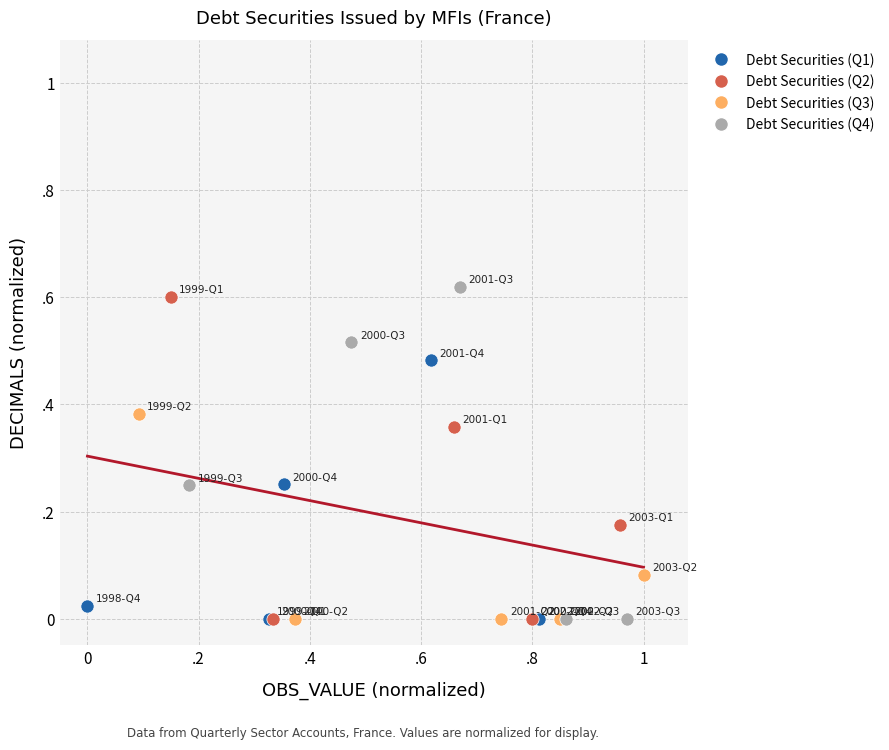

What are all the series names shown in the legend?

Debt Securities (Q1), Debt Securities (Q2), Debt Securities (Q3), Debt Securities (Q4)